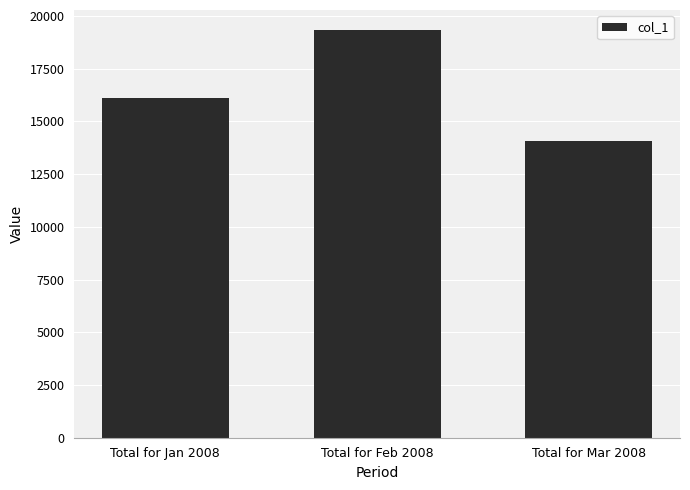

Is it true that the value at Total for Mar 2008 is 14081.2?

True